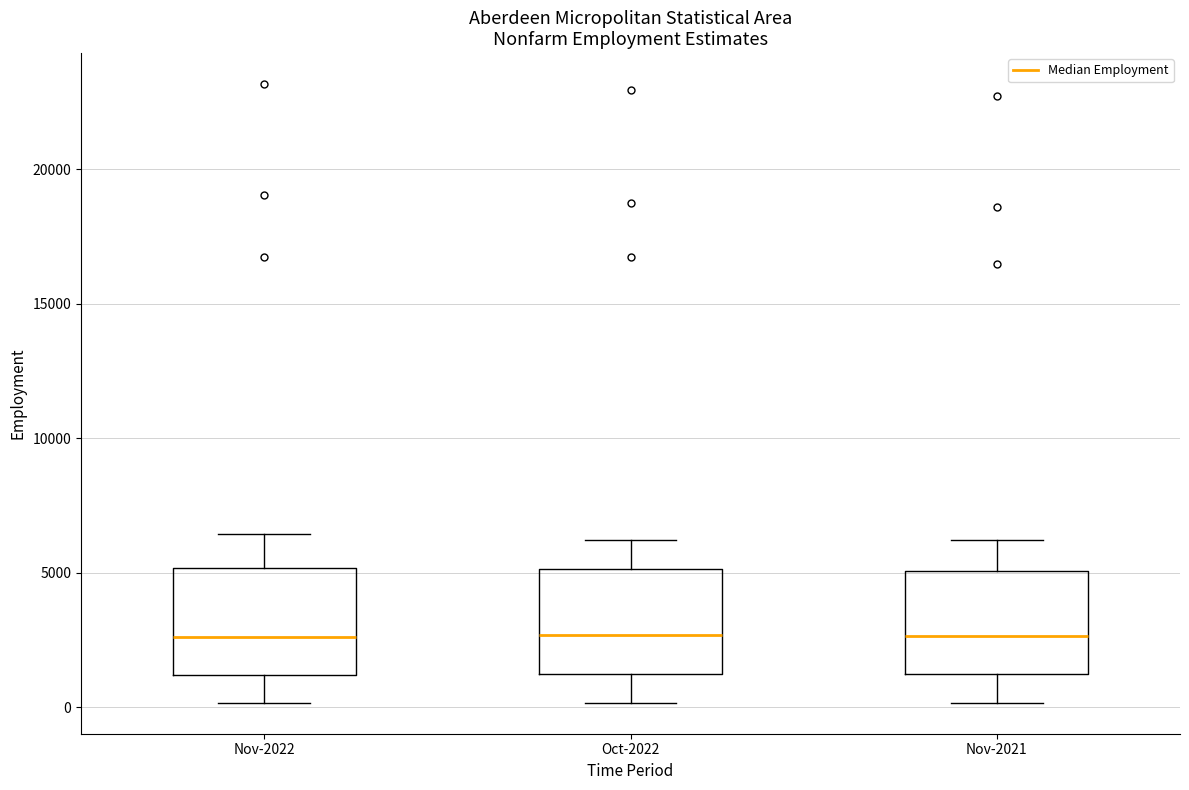

Where is the upper edge of the box for Oct-2022 on the y-axis? The values are not printed on the chart, so give them approximately, as read against the axis.

5000